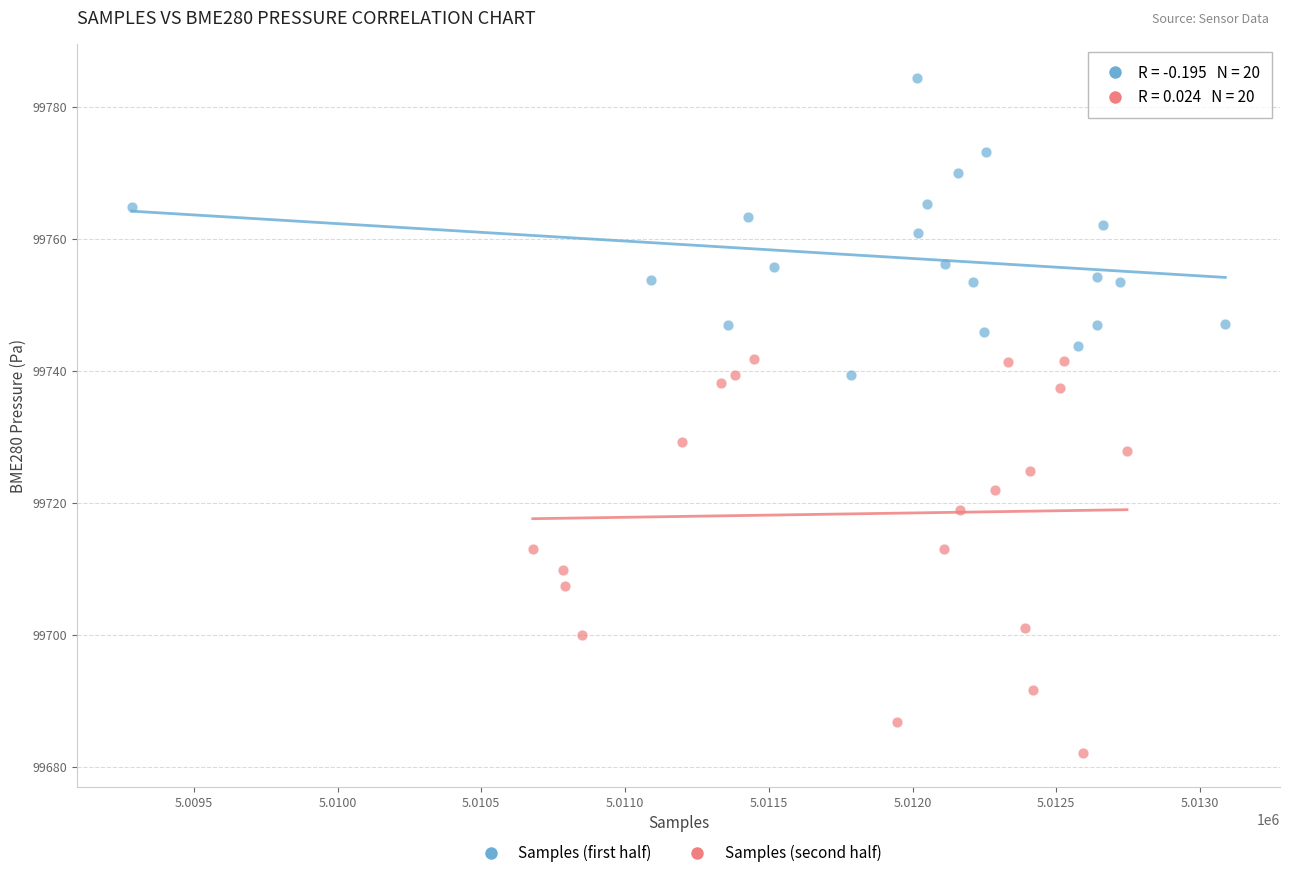

Which series reaches the minimum Y coordinate?

Samples (second half)